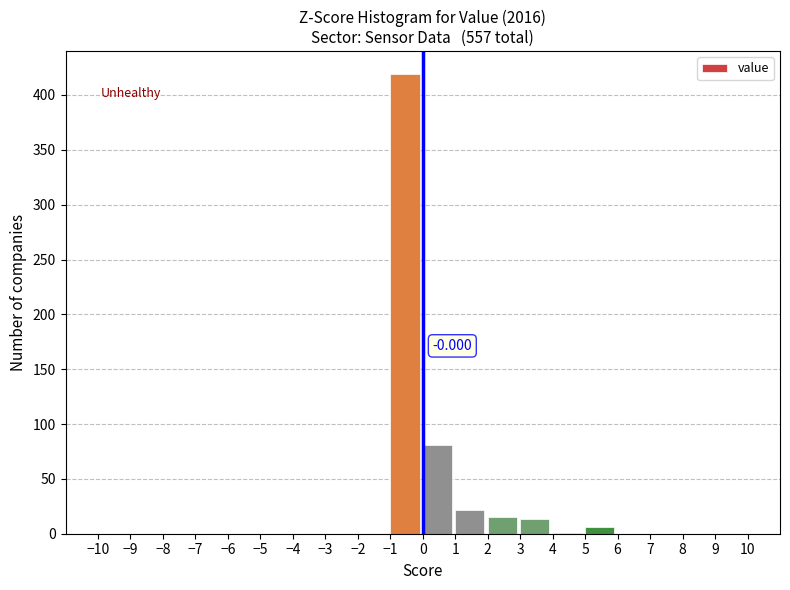

Over which range of the x-axis is the bar tallest?

-1 to 0